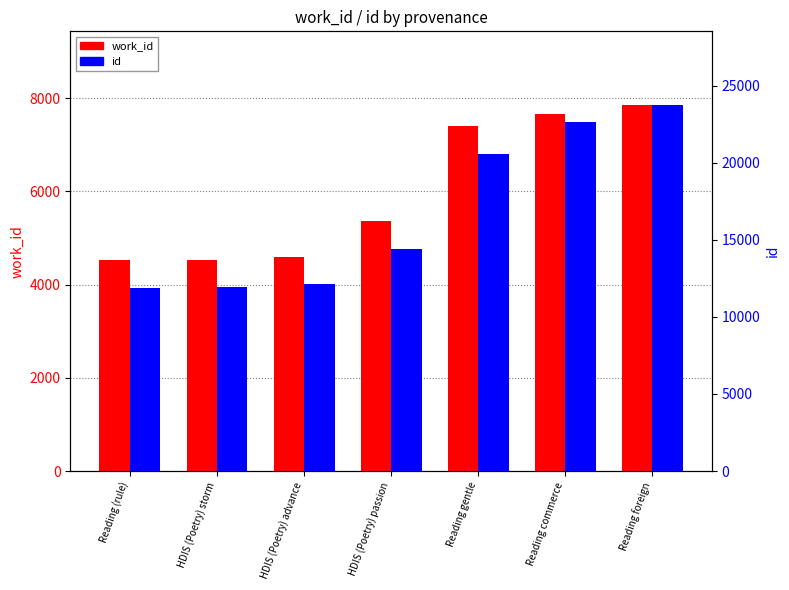

Reading right to left, transcribe all the data shown in this chart.

work_id: 7861	7665	7411	5366	4598	4532	4525
id: 23762	22628	20571	14425	12109	11924	11887